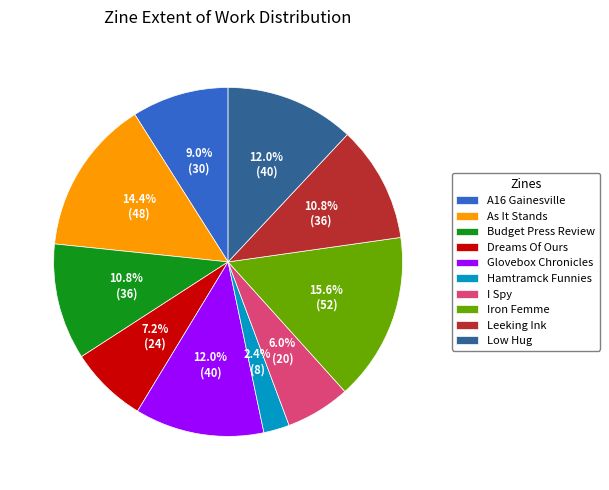

True or false: I Spy accounts for 21% of the total.

False